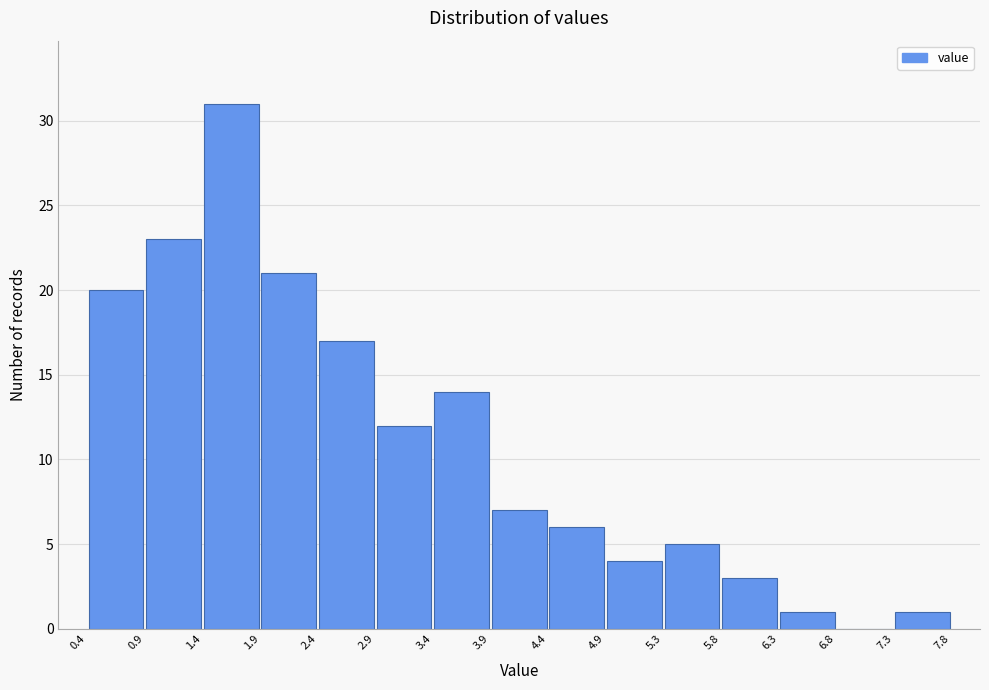

Reading left to right, list every bar in this chart as the range it spans on the x-axis followed by its height. The values are not printed on the chart, so give them approximately, as read against the axis.

0.4 to 0.9: 20
0.9 to 1.4: 23
1.4 to 1.9: 31
1.9 to 2.4: 21
2.4 to 2.9: 17
2.9 to 3.4: 12
3.4 to 3.9: 14
3.9 to 4.4: 7
4.4 to 4.9: 6
4.9 to 5.3: 4
5.3 to 5.8: 5
5.8 to 6.3: 3
6.3 to 6.8: 1
6.8 to 7.3: 0
7.3 to 7.8: 1